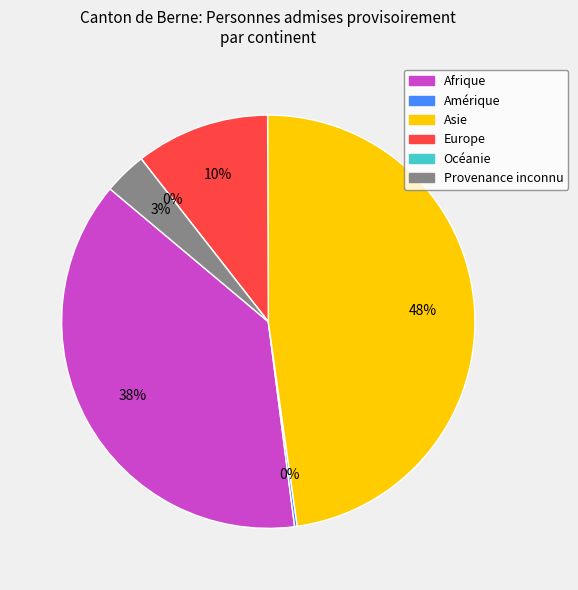

Count the number of slices in the pie.

6